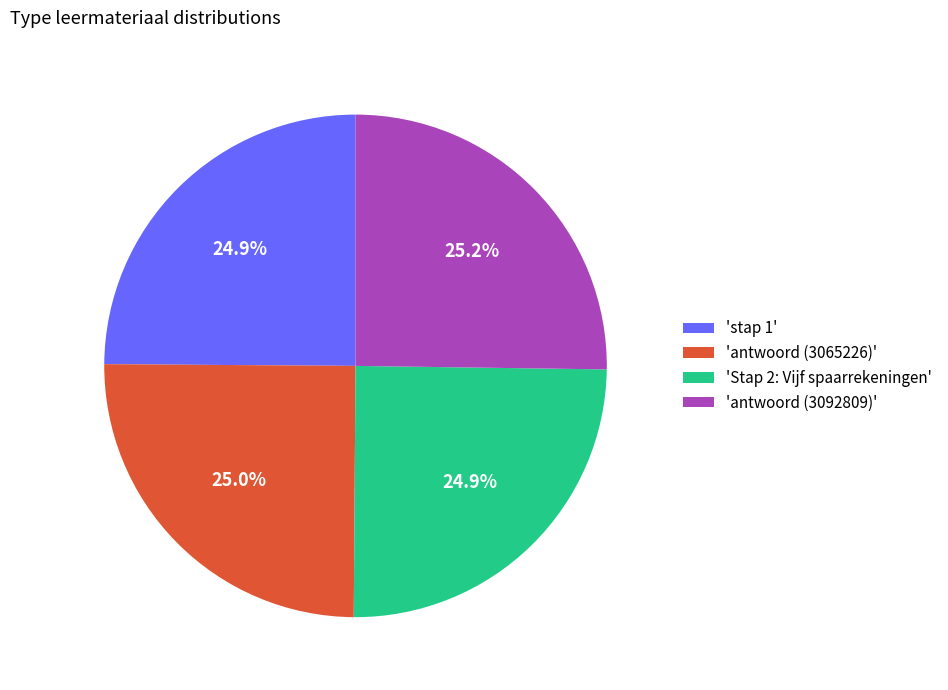

Approximately how many times larger is the value at 'antwoord (3092809)' compared to 'antwoord (3065226)'?

1.0